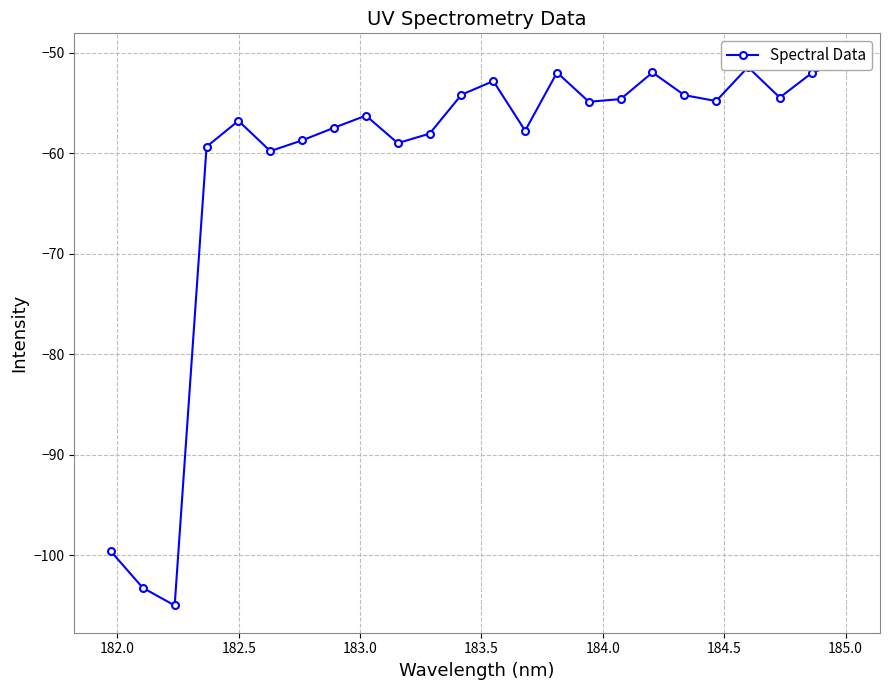

How many lines are shown in the chart?

1